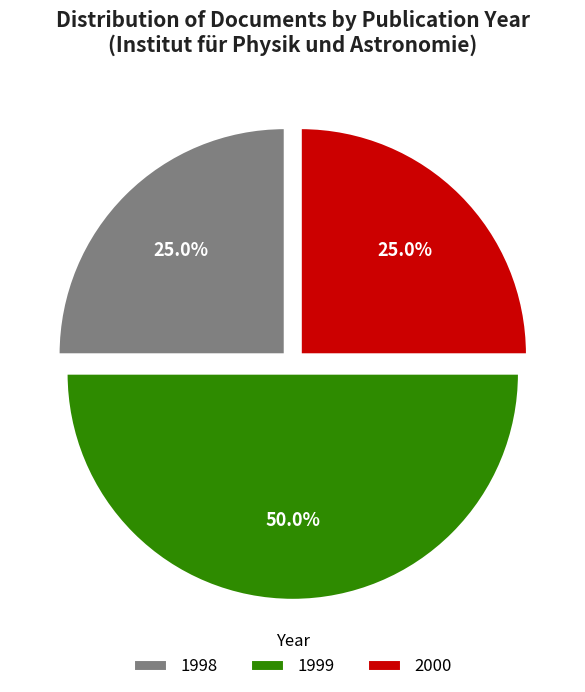

How many slices are in this pie chart?

3